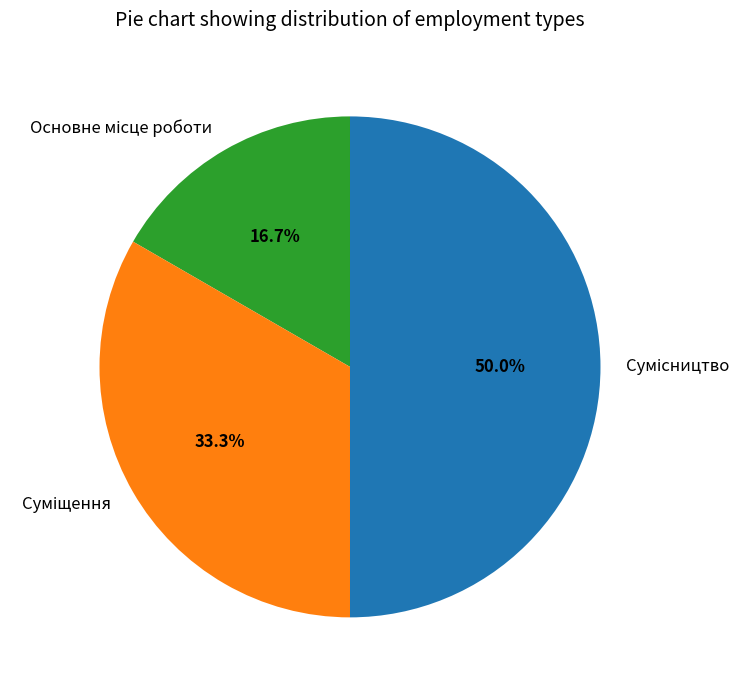

Which slice is the smallest?

Основне місце роботи